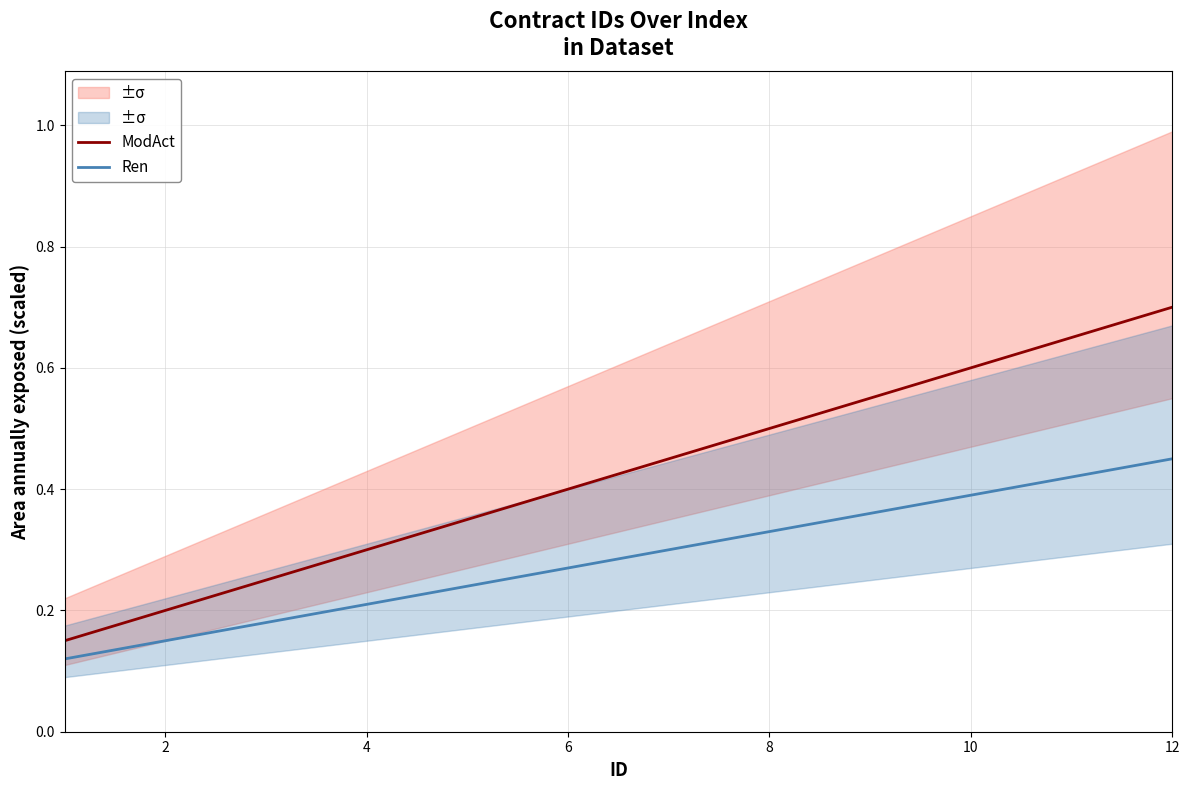

What is the average value of the ModAct series?

0.4